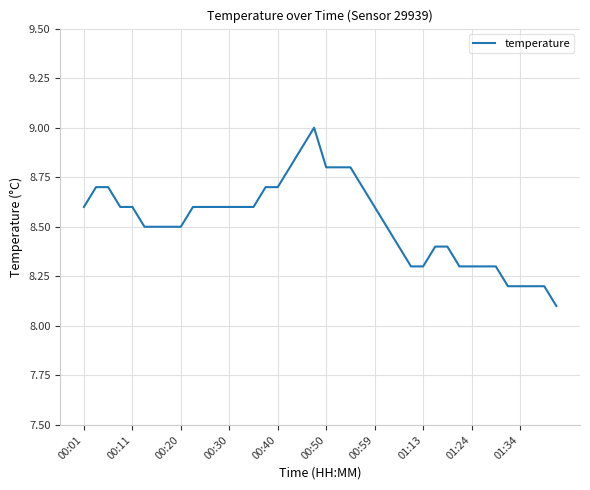

What is the maximum value shown in the chart?

9.0